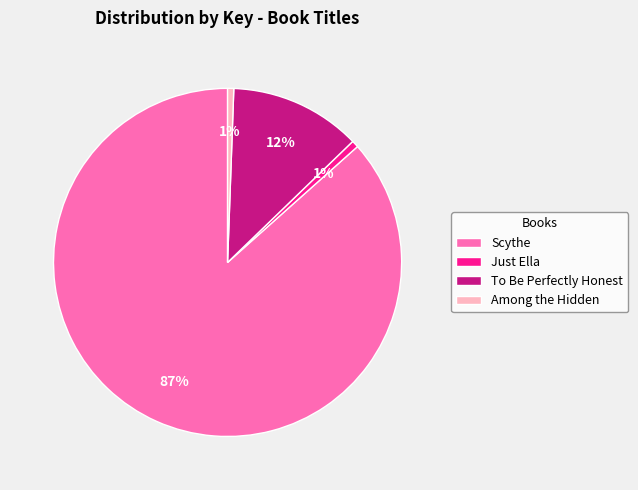

Count the number of slices in the pie.

4